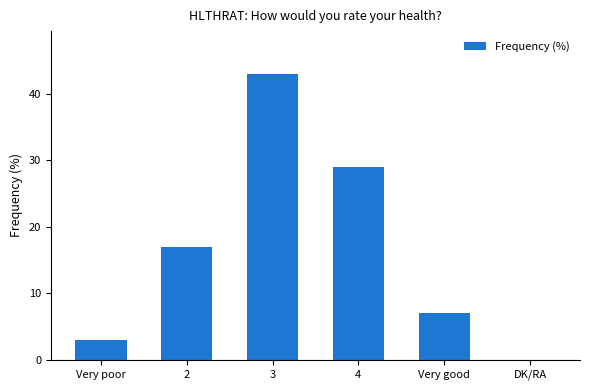

Are the bars horizontal?

No